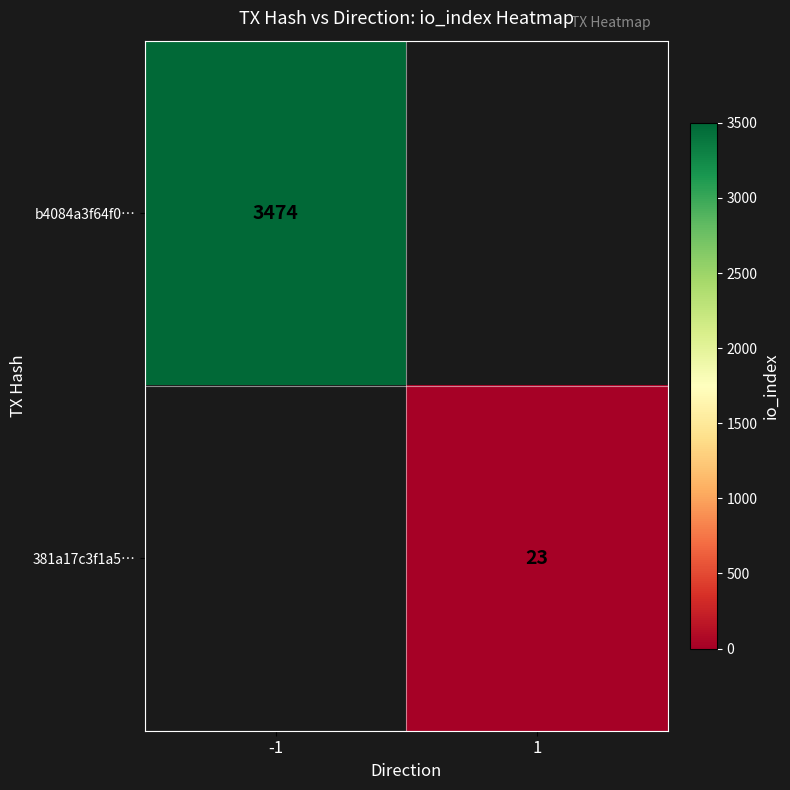

Is it true that b4084a3f64f0… equals 3474 at -1?

True